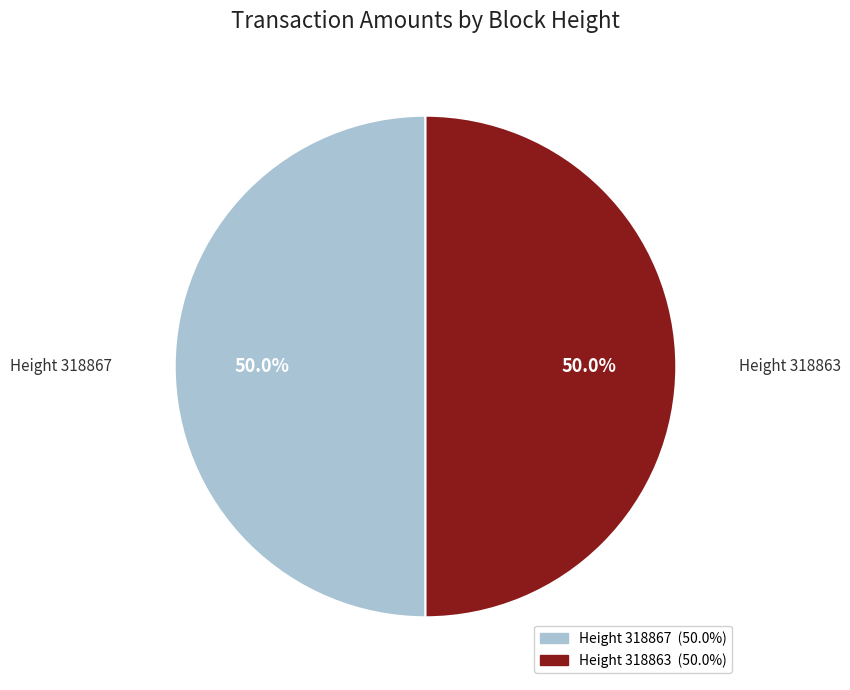

What is the ratio of the value at Height 318863 to the value at Height 318867?

1.0